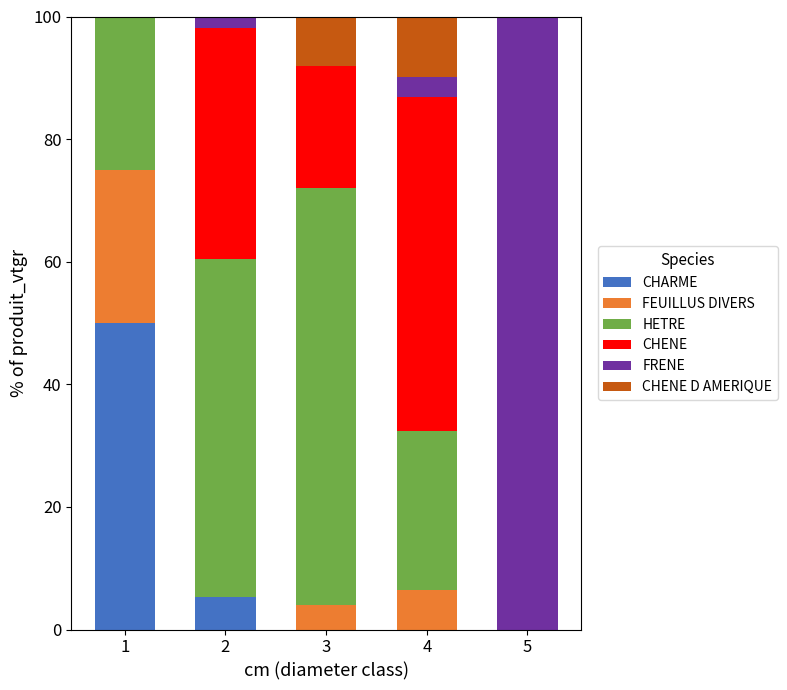

Reading right to left, what are the values for CHARME?

5=0.0	4=0.0	3=0.0	2=5.3	1=50.0